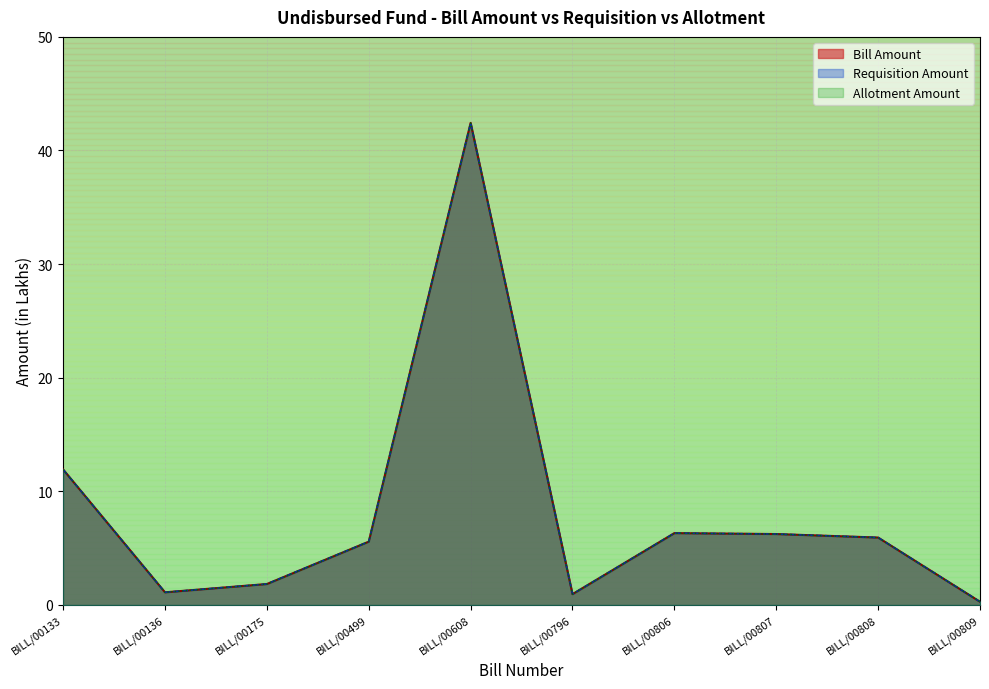

Rank the series by their maximum value, from highest to lowest.

Bill Amount, Requisition Amount, Allotment Amount